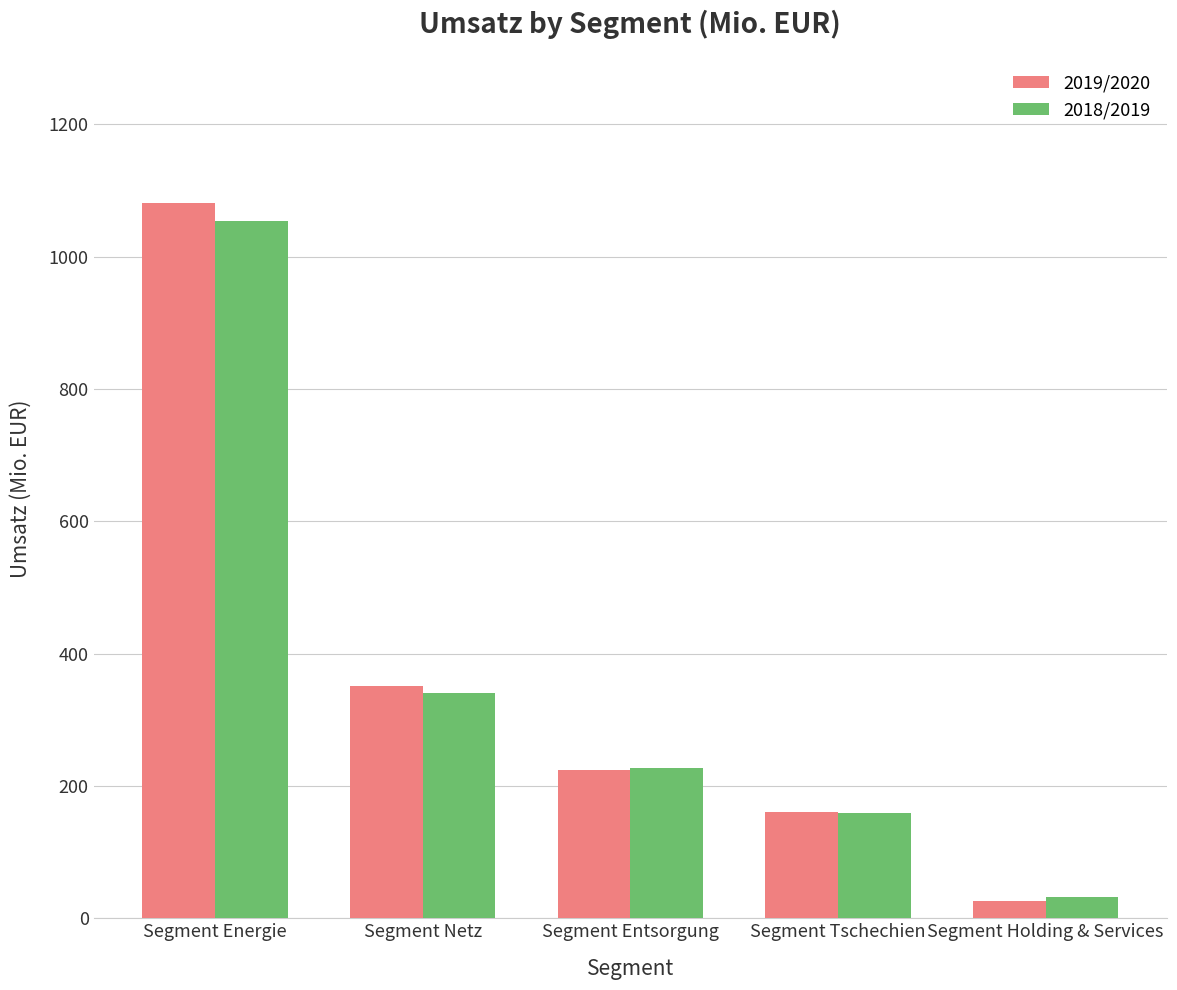

Are the bars grouped side by side (vs. stacked)?

Yes